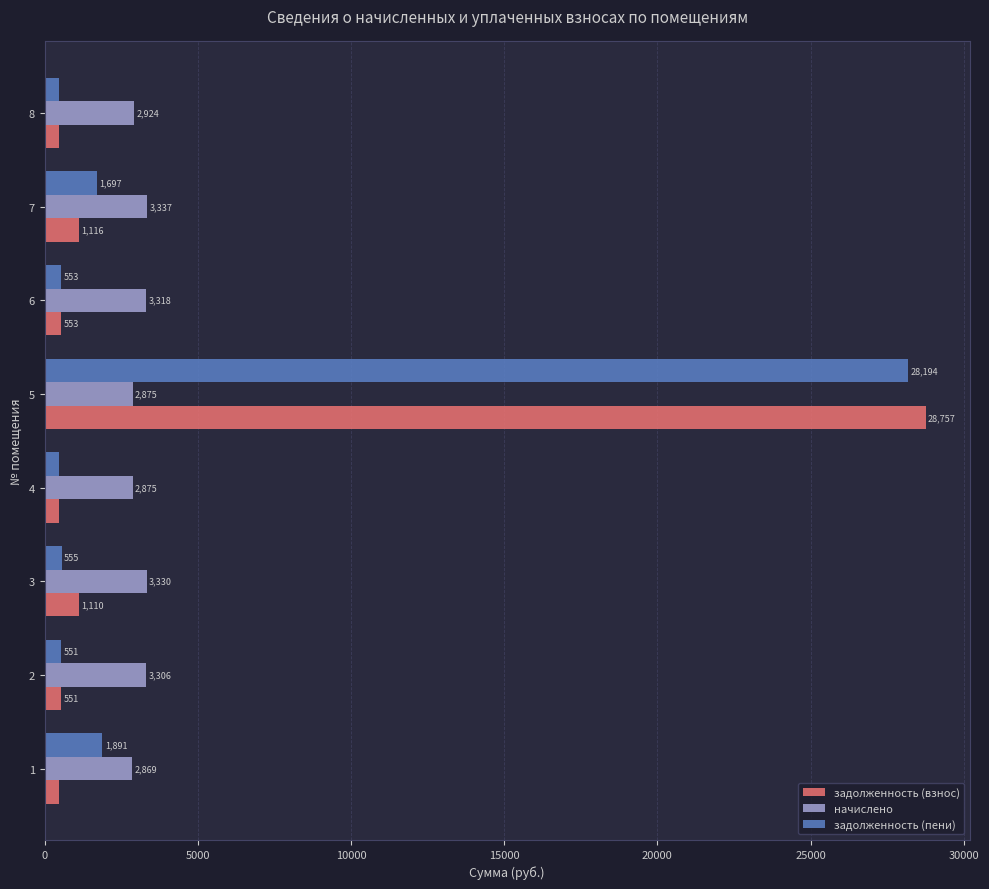

What are all the series names shown in the legend?

задолженность (взнос), начислено, задолженность (пени)